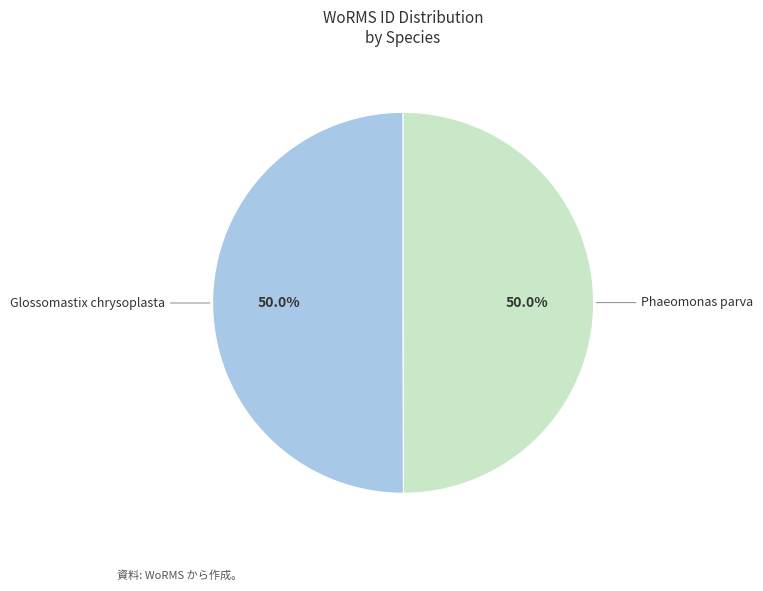

What is the ratio of the value at Glossomastix chrysoplasta to the value at Phaeomonas parva?

1.0